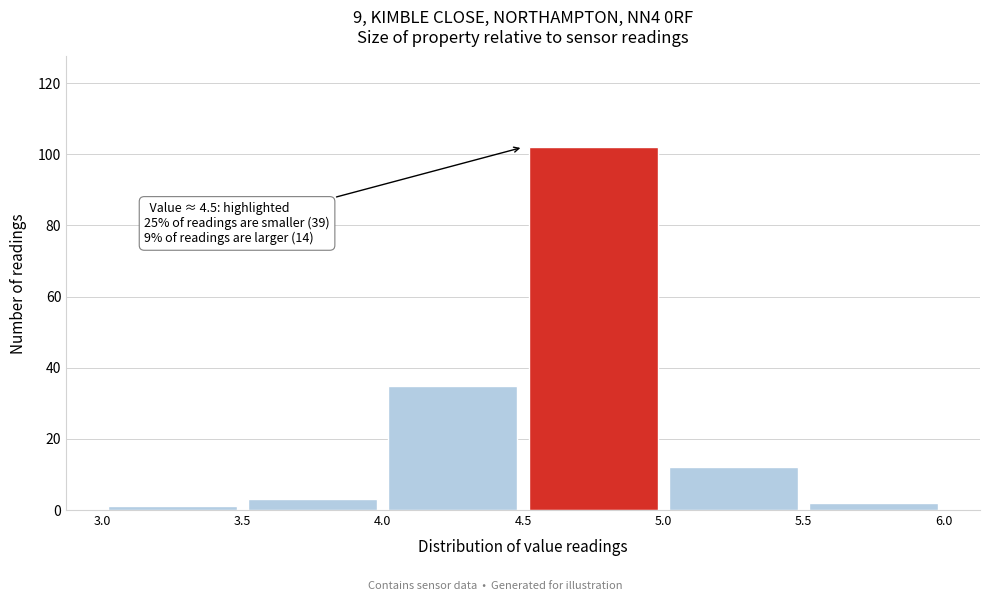

Over which range of the x-axis is the bar tallest?

4.5 to 5.0